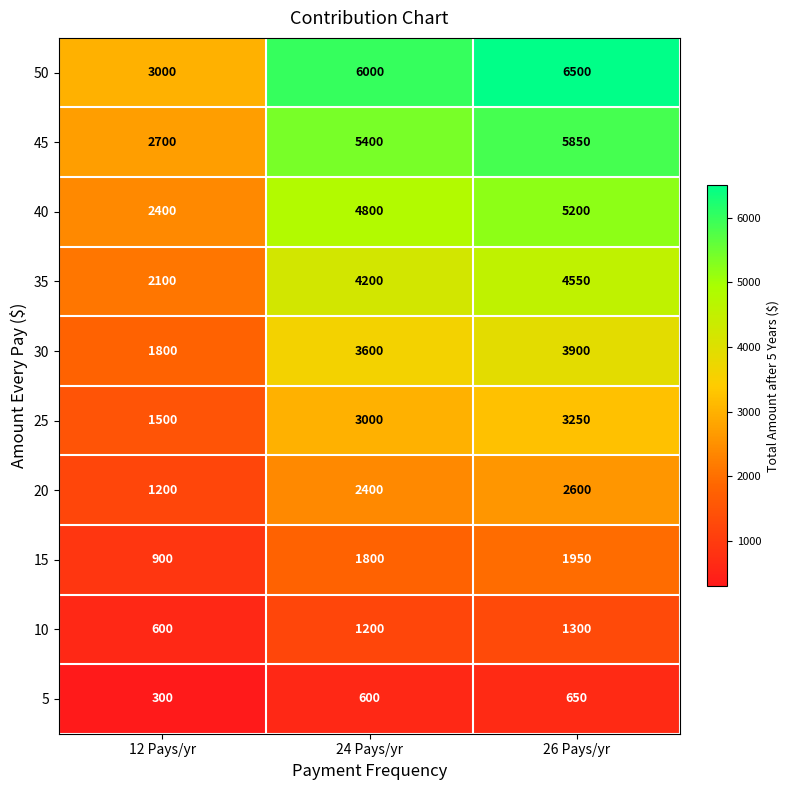

Rank the series at 26 Pays/yr from highest to lowest value.

50, 45, 40, 35, 30, 25, 20, 15, 10, 5